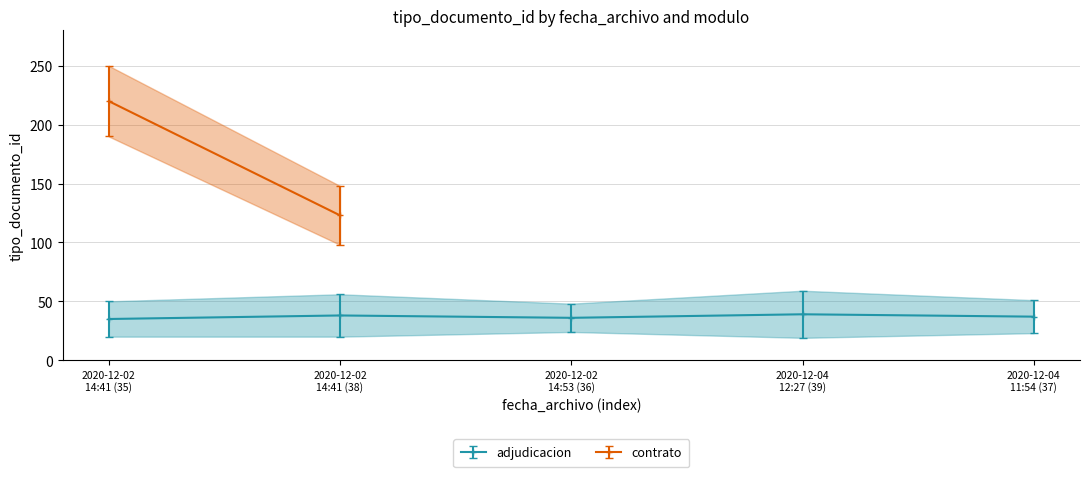

What is the difference between the maximum and second lowest values?

3